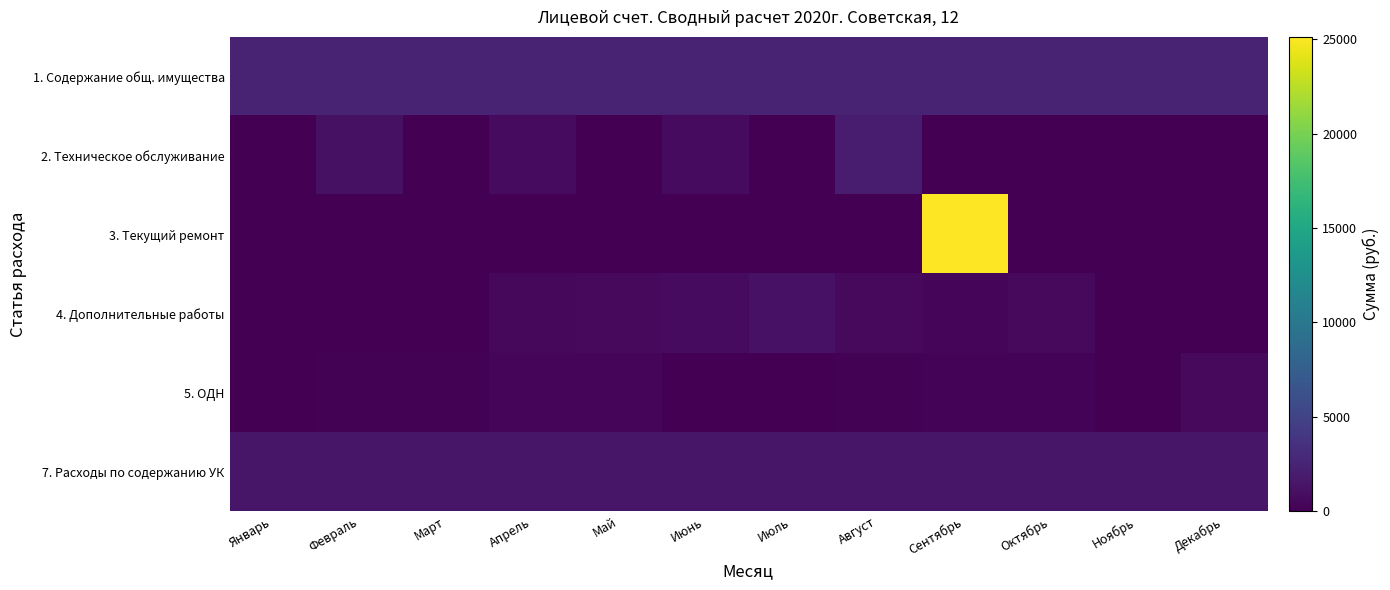

What is the spread (max minus min) of values at Август?

2514.7